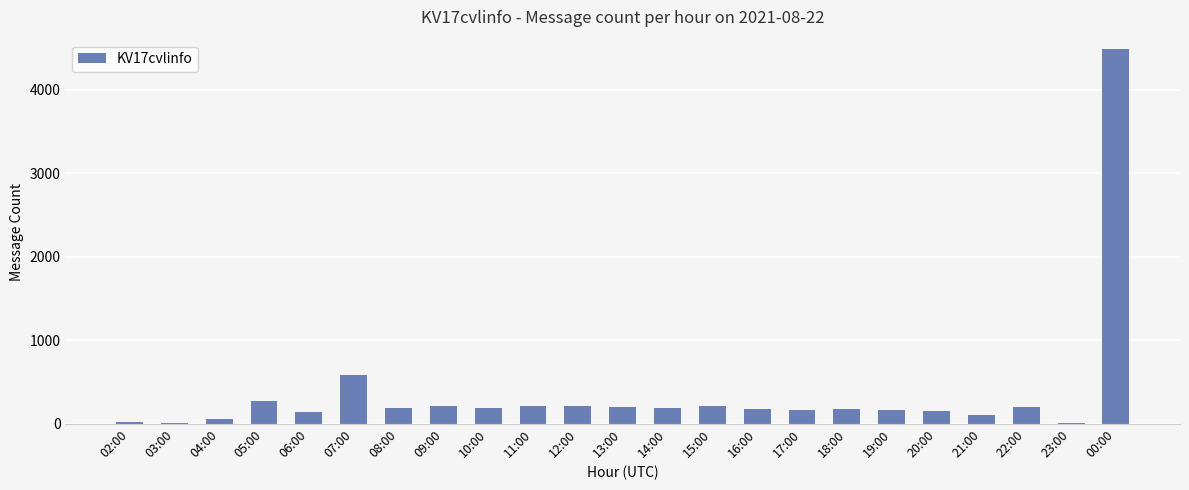

What is the greatest value displayed?

4484